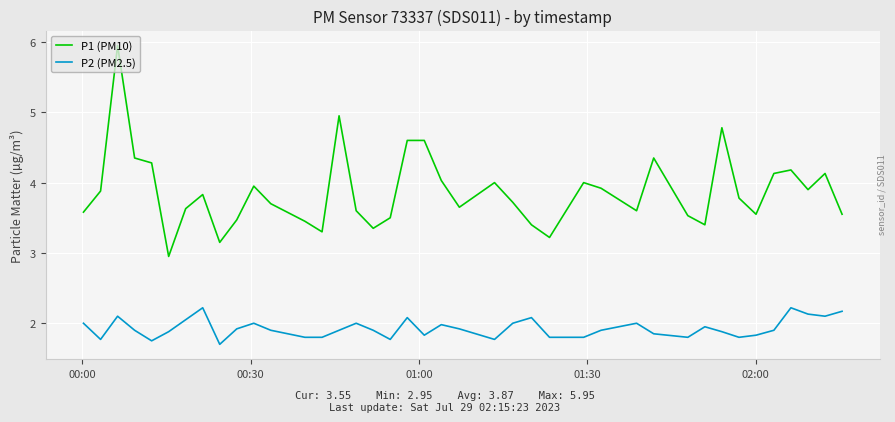

What are all the series names shown in the legend?

P1 (PM10), P2 (PM2.5)